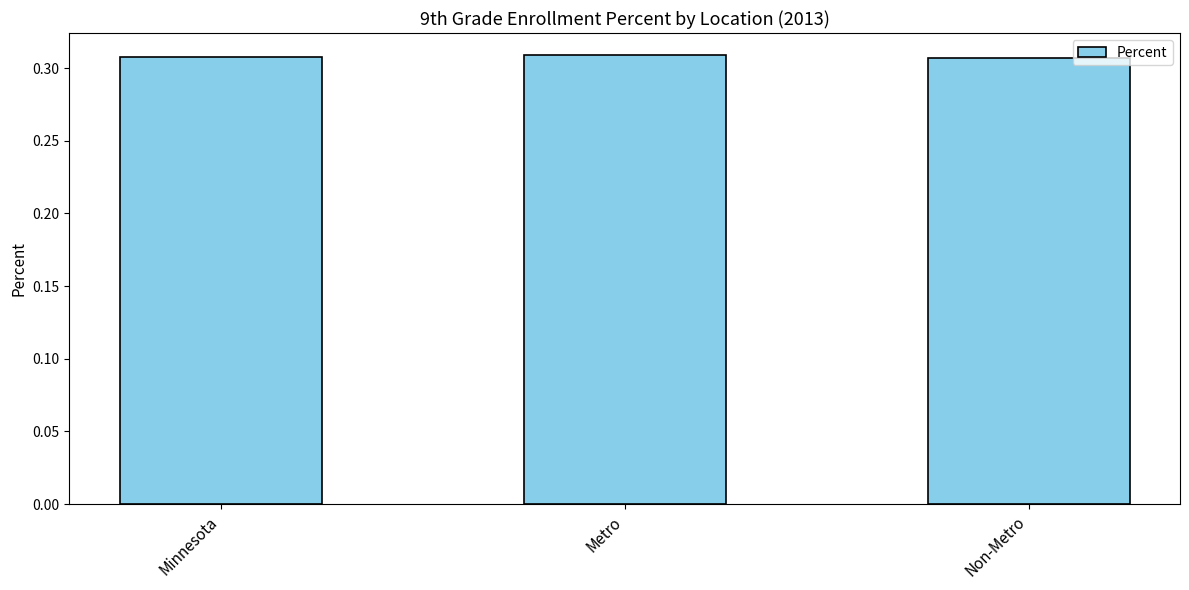

True or false: the data shows 0.2 at Minnesota.

False